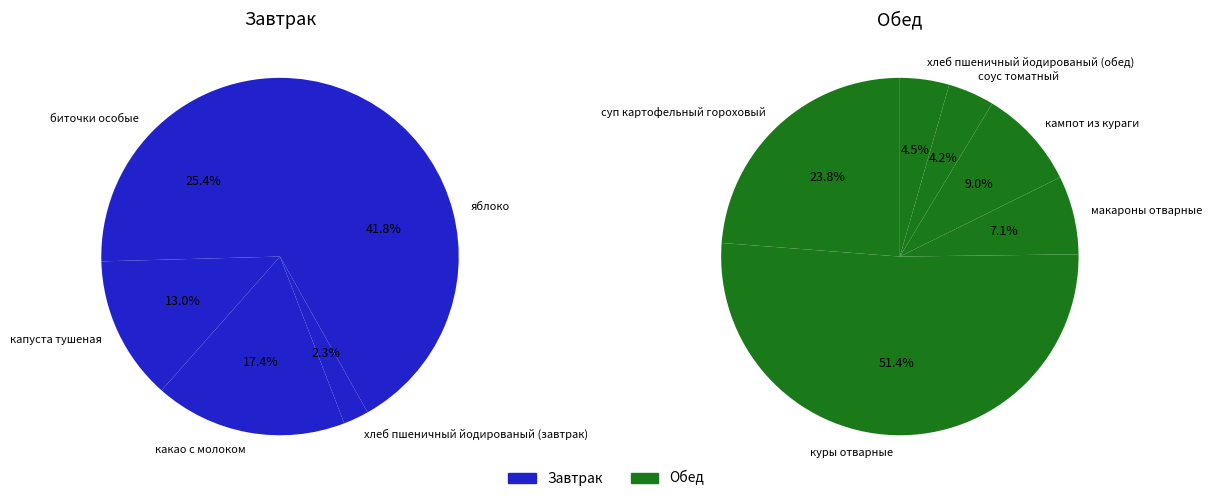

Does какао с молоком represent more than half of the total?

No